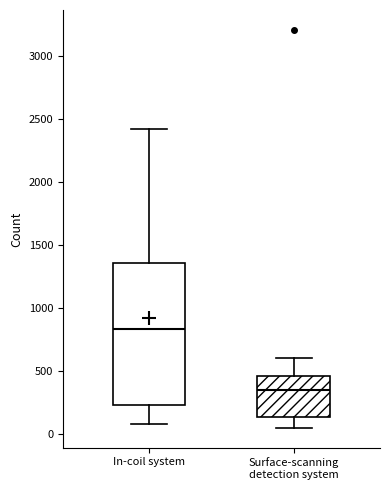

Reading left to right, read every box against the y-axis: the position of its median line, the range the box covers, and the ends of its whiskers. The values are not printed on the chart, so give them approximately, as read against the axis.

In-coil system: median 850, box 250 to 1350, whiskers 100 to 2400
Surface-scanning detection system: median 350, box 150 to 450, whiskers 50 to 600